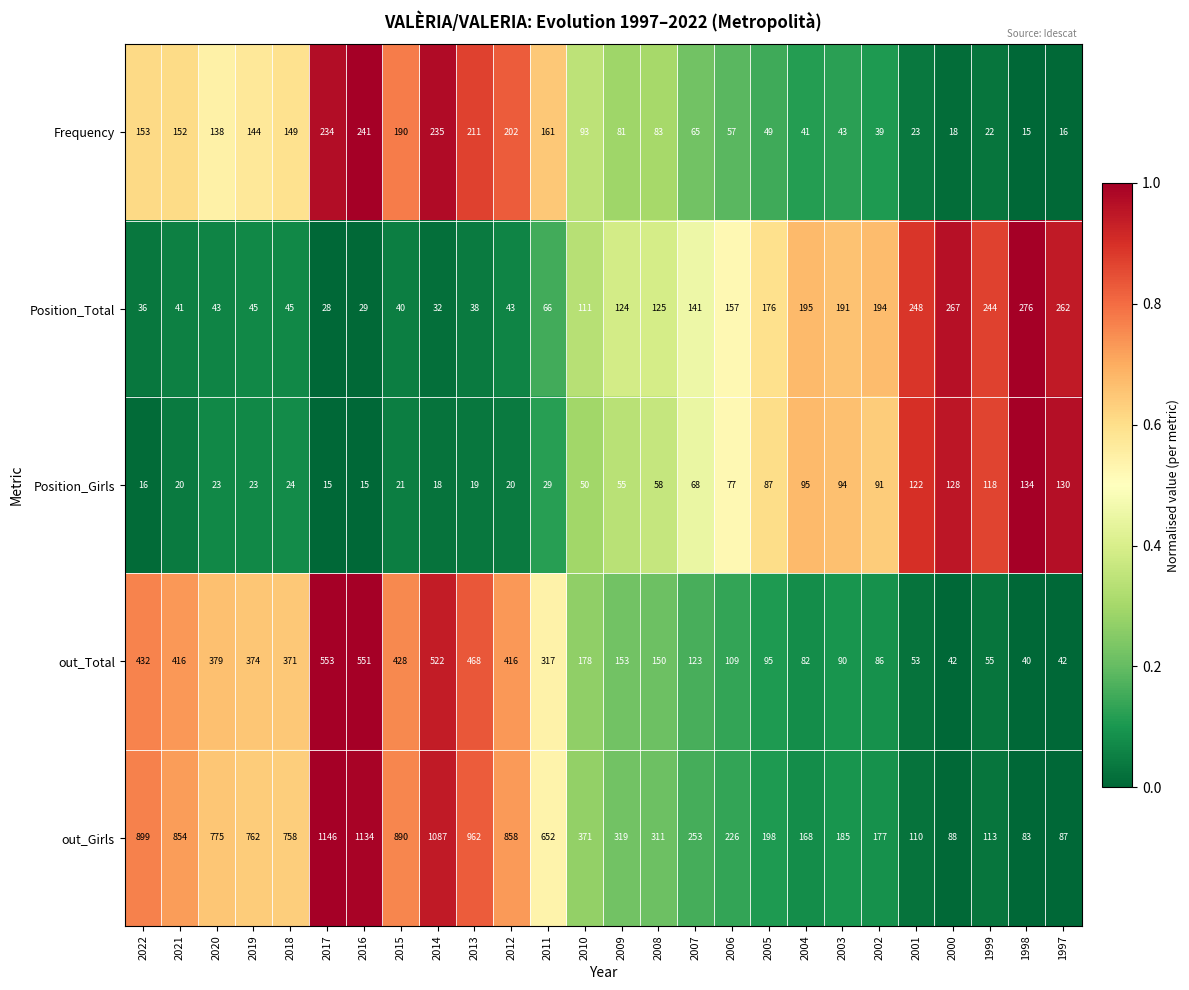

At which label is out_Girls closest to 614?

2011